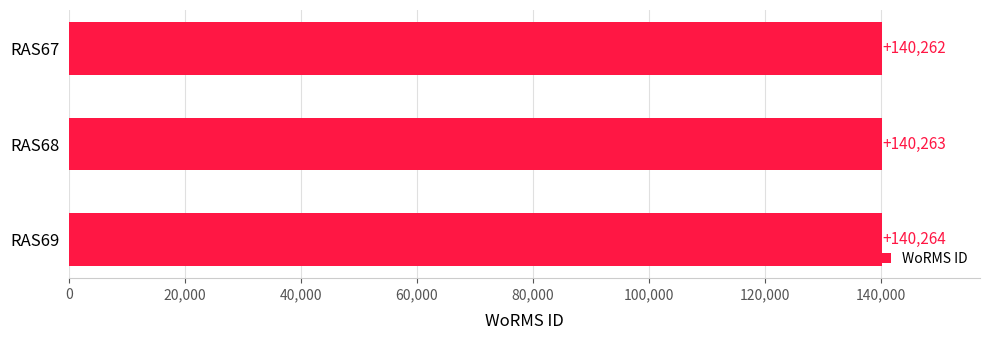

Reading top to bottom, extract all data points from this chart.

140262	140263	140264